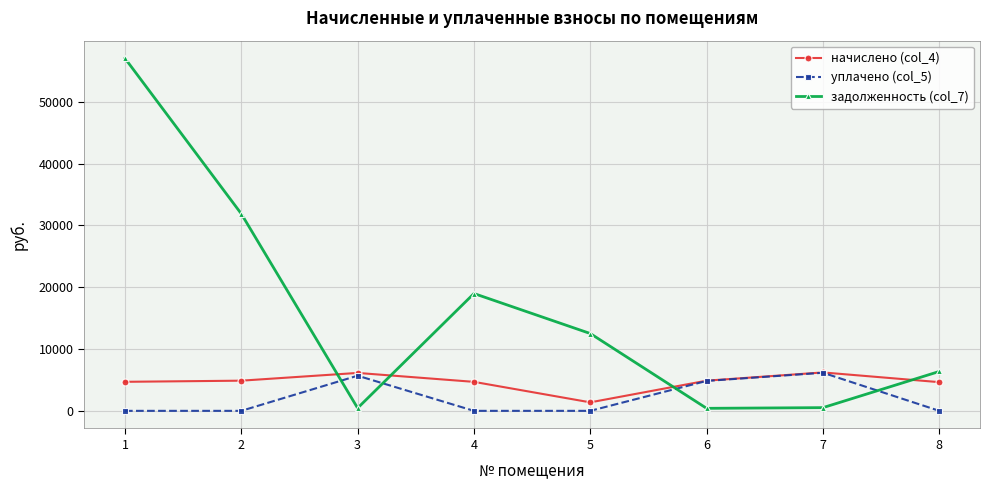

At which category is the sum across all series the highest?

1